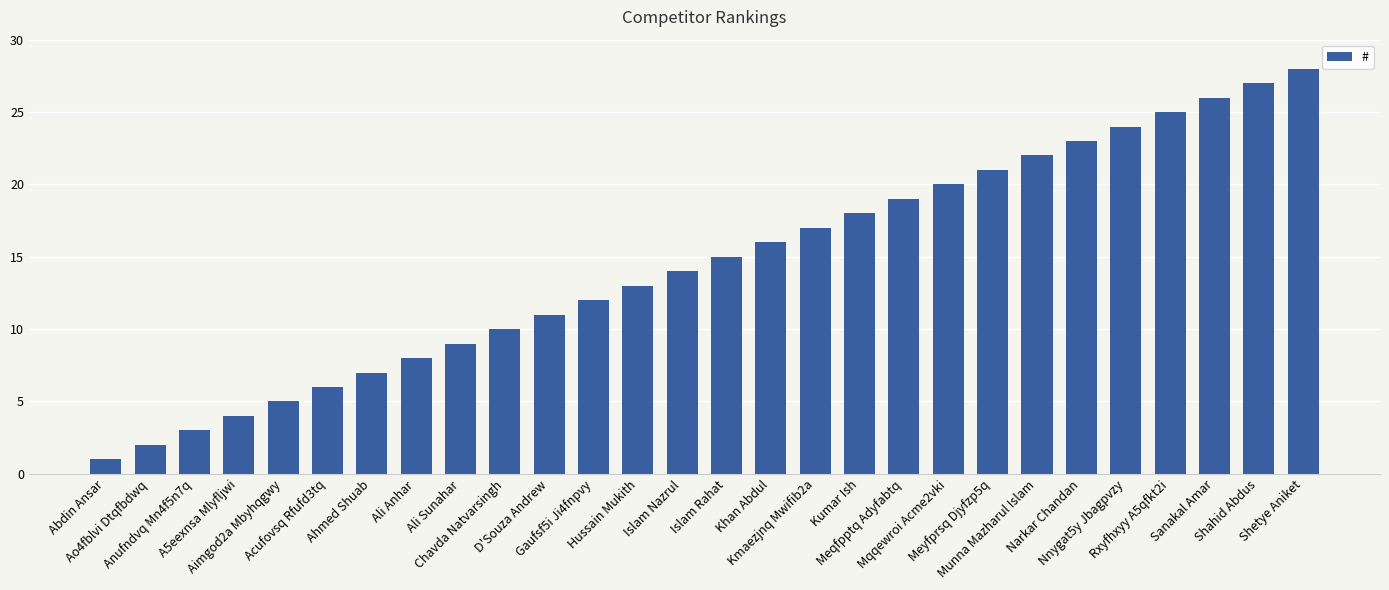

Reading right to left, transcribe all the data shown in this chart.

28	27	26	25	24	23	22	21	20	19	18	17	16	15	14	13	12	11	10	9	8	7	6	5	4	3	2	1